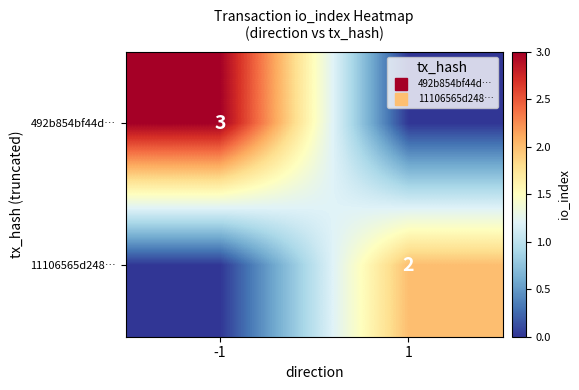

At which label does 11106565d248… reach its peak?

1